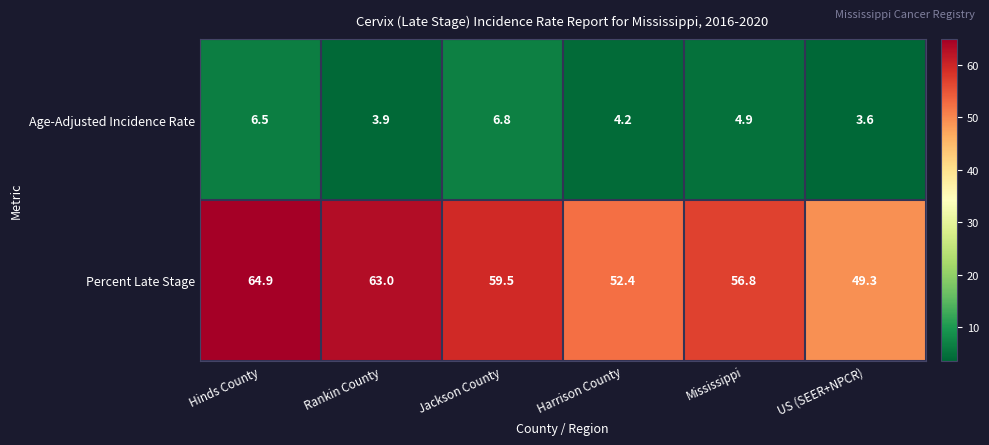

Which label corresponds to the largest value in the chart?

Hinds County